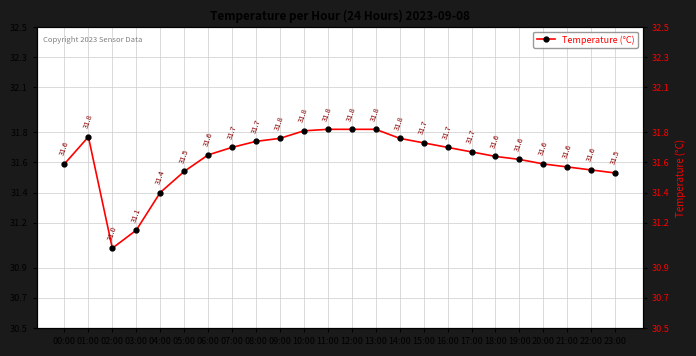

How many interior local peaks (higher than both neighbors) does the data have?

1